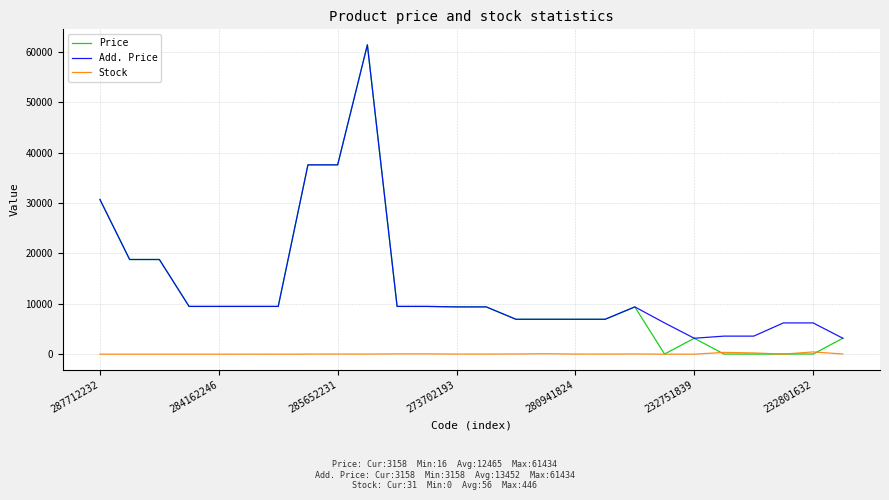

Which series has the largest range (max minus min)?

Price